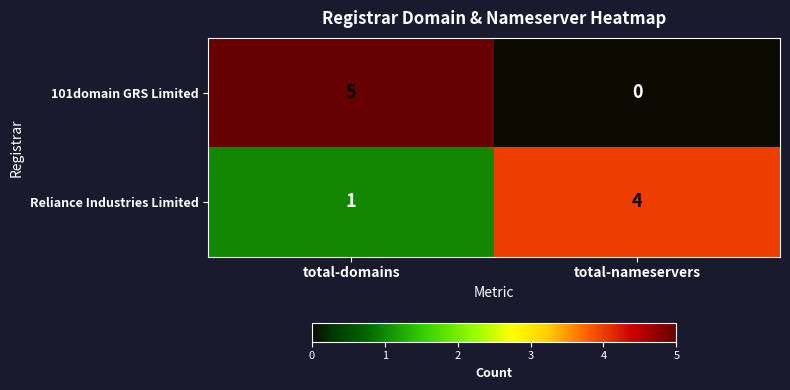

What value does the Reliance Industries Limited series have at total-nameservers?

4